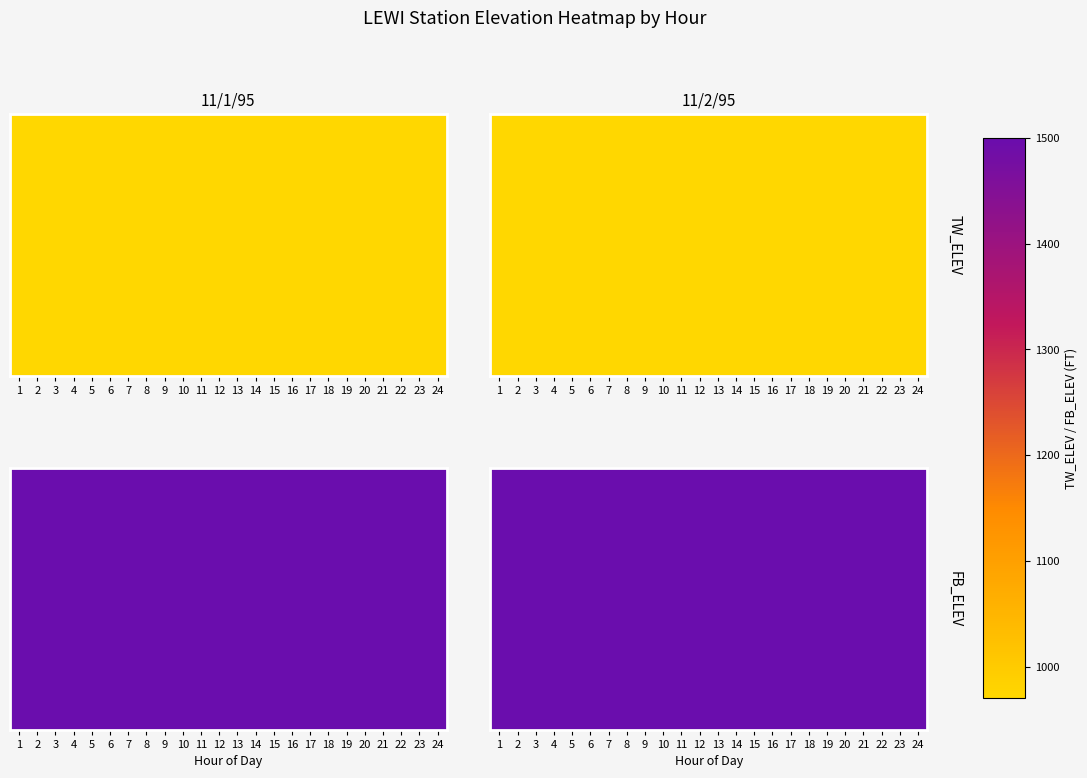

Read the value at 3.

1499.8